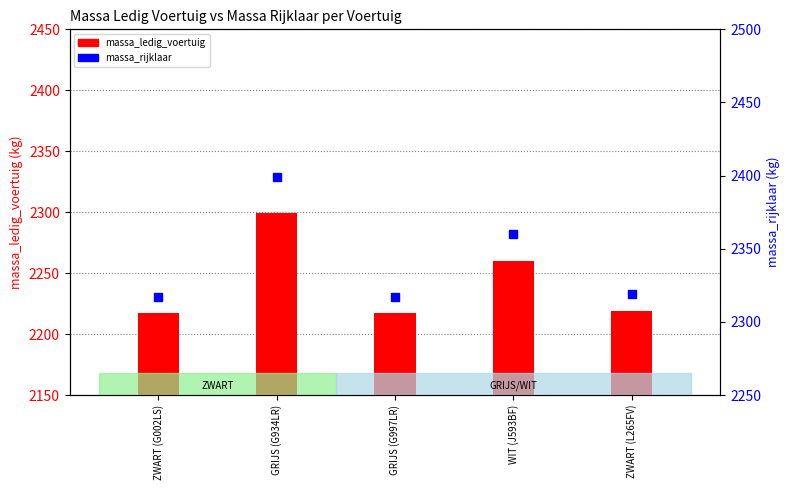

Which series has the widest spread of Y values?

massa_ledig_voertuig